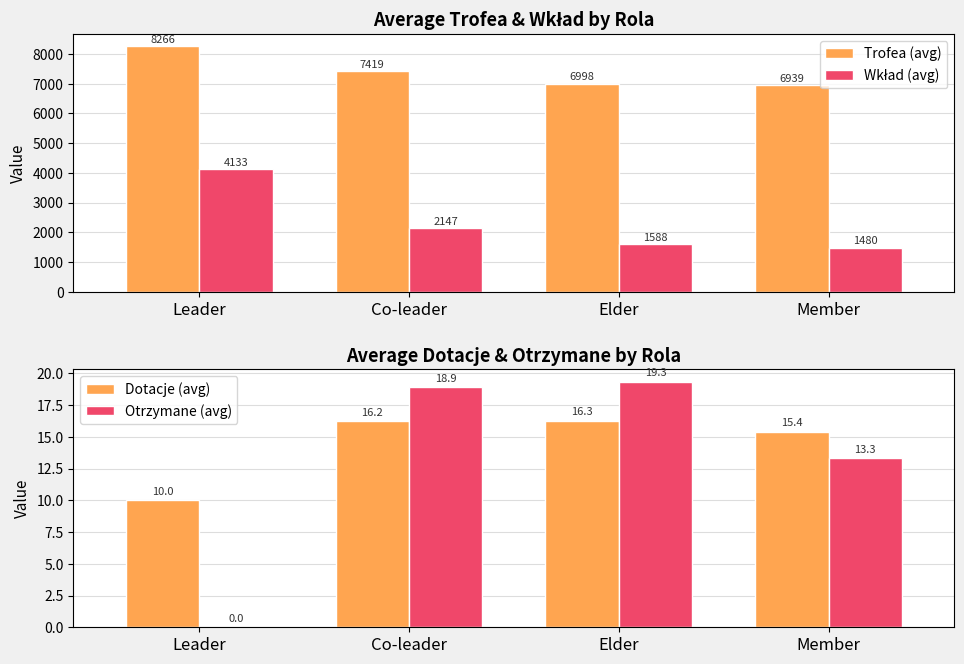

What are all the series names shown in the legend?

Trofea (avg), Wkład (avg), Dotacje (avg), Otrzymane (avg)